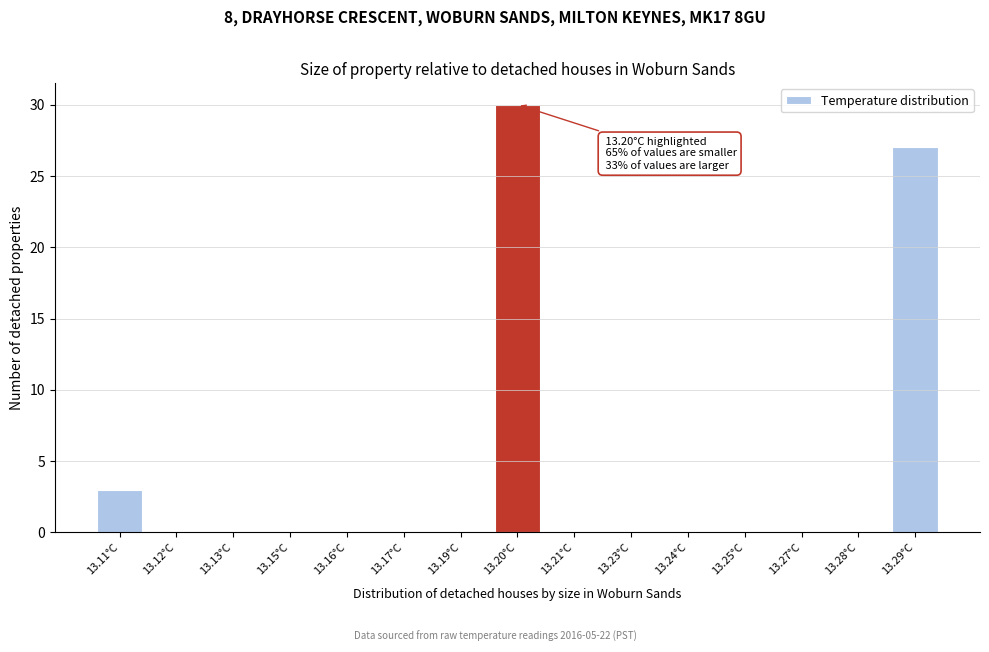

Reading left to right, list all the values displayed in this chart.

13.11°C=3	13.12°C=0	13.13°C=0	13.15°C=0	13.16°C=0	13.17°C=0	13.19°C=0	13.20°C=30	13.21°C=0	13.23°C=0	13.24°C=0	13.25°C=0	13.27°C=0	13.28°C=0	13.29°C=27